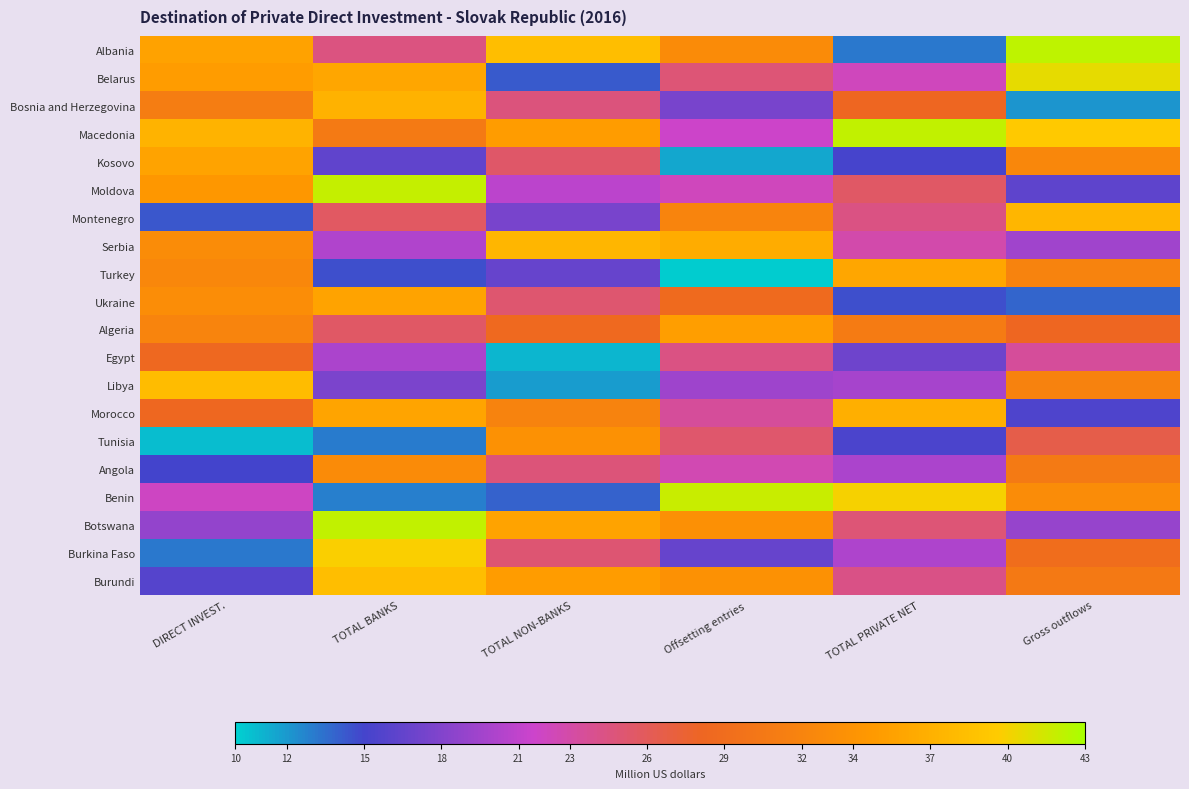

Rank the series by their maximum value, from highest to lowest.

Albania, Macedonia, Botswana, Moldova, Benin, Belarus, Burkina Faso, Burundi, Libya, Montenegro, Serbia, Bosnia and Herzegovina, Morocco, Turkey, Ukraine, Kosovo, Algeria, Tunisia, Angola, Egypt